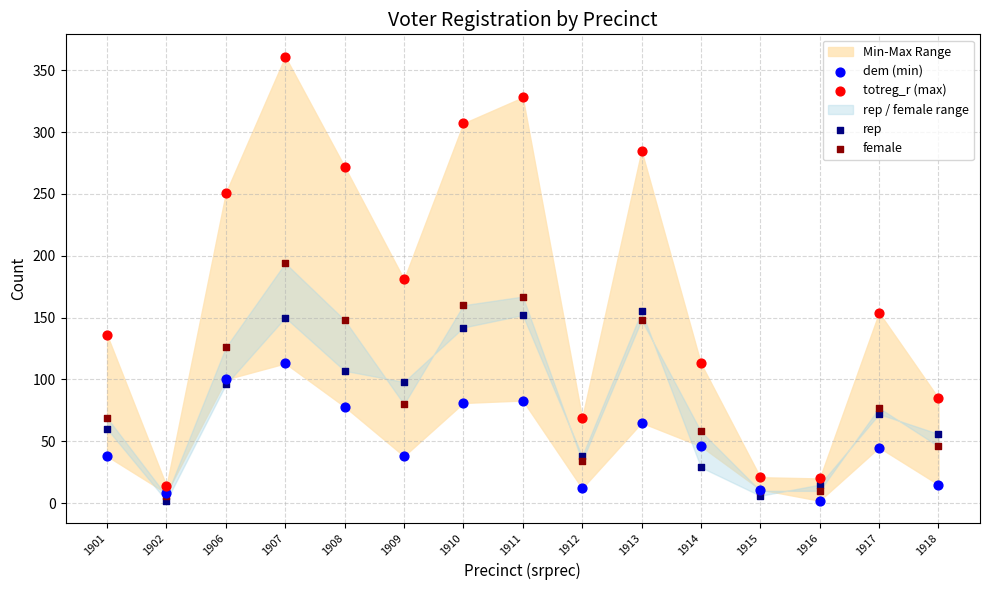

Which series has the largest Y range (max minus min)?

totreg_r (max)